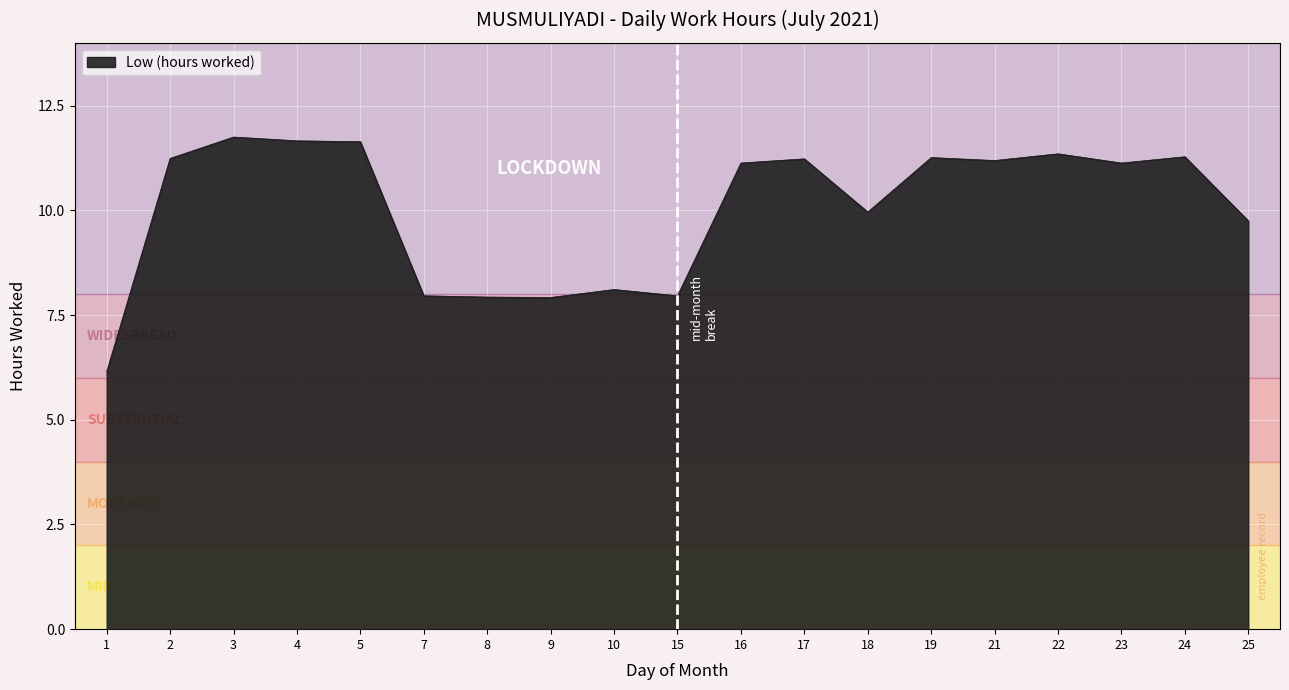

What is the smallest value displayed?

6.2